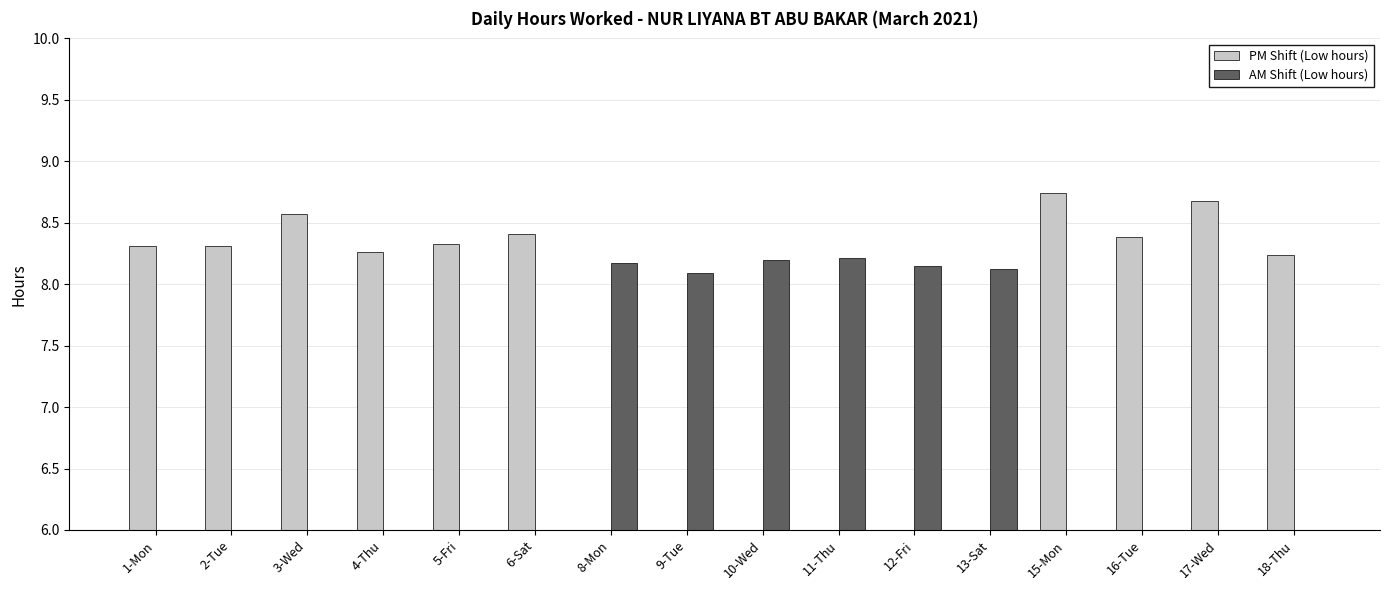

What is the maximum value shown in the chart?

8.7